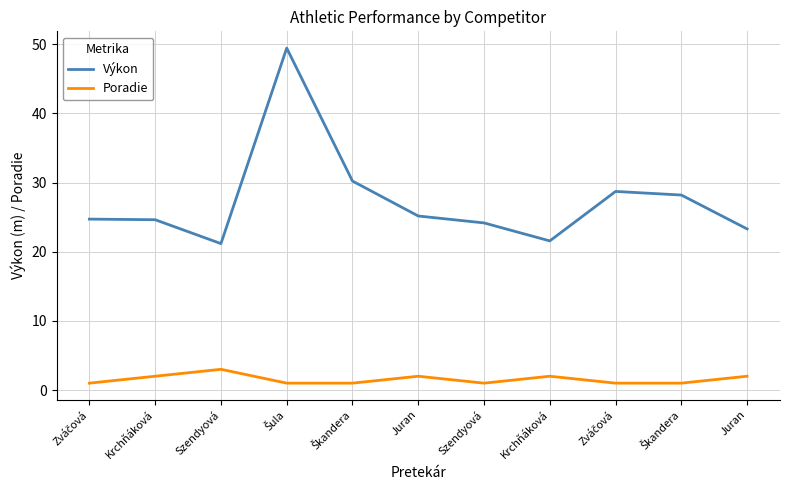

Does the chart have visible grid lines?

Yes